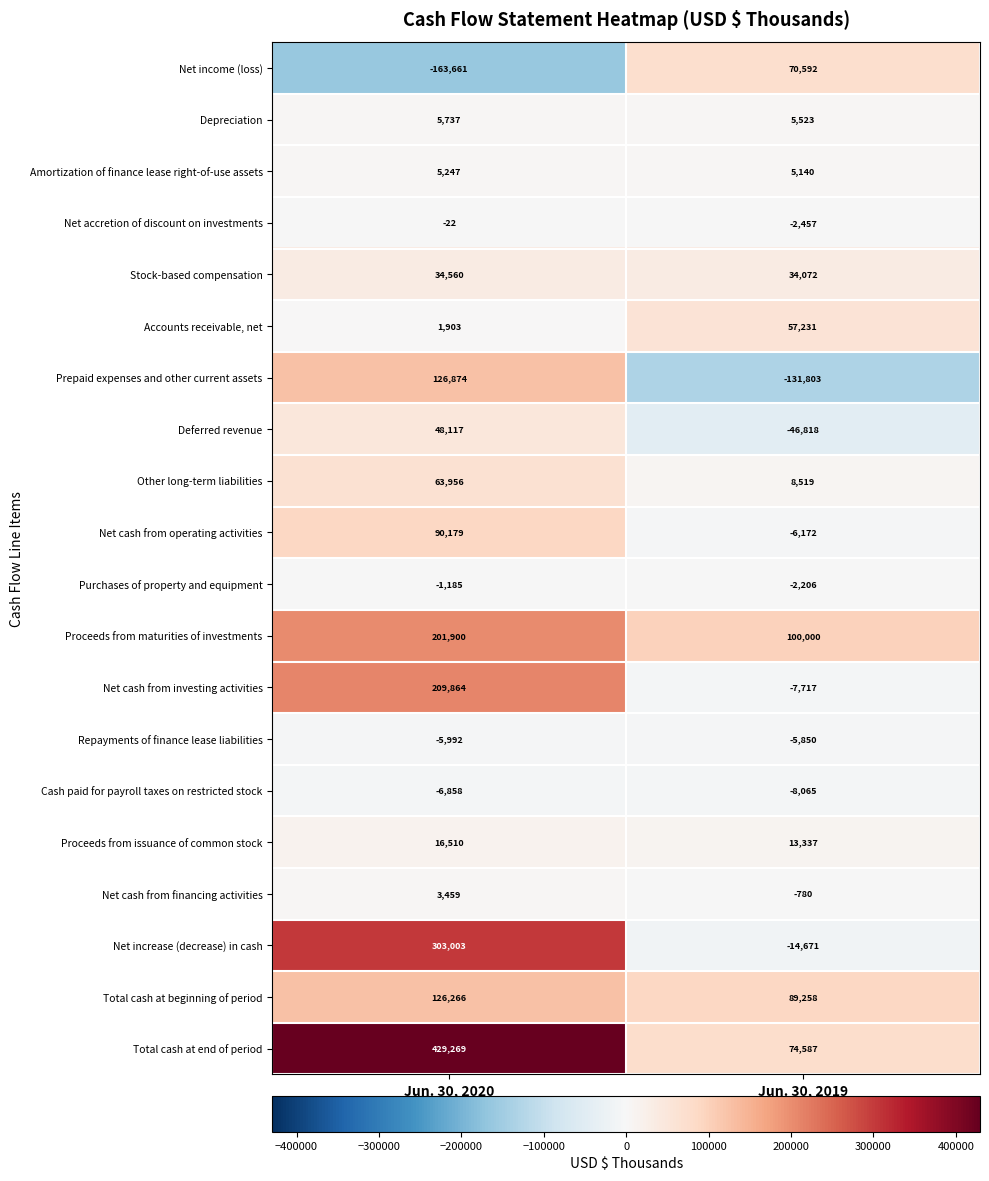

What is the difference between the maximum and minimum values in the Depreciation series?

214